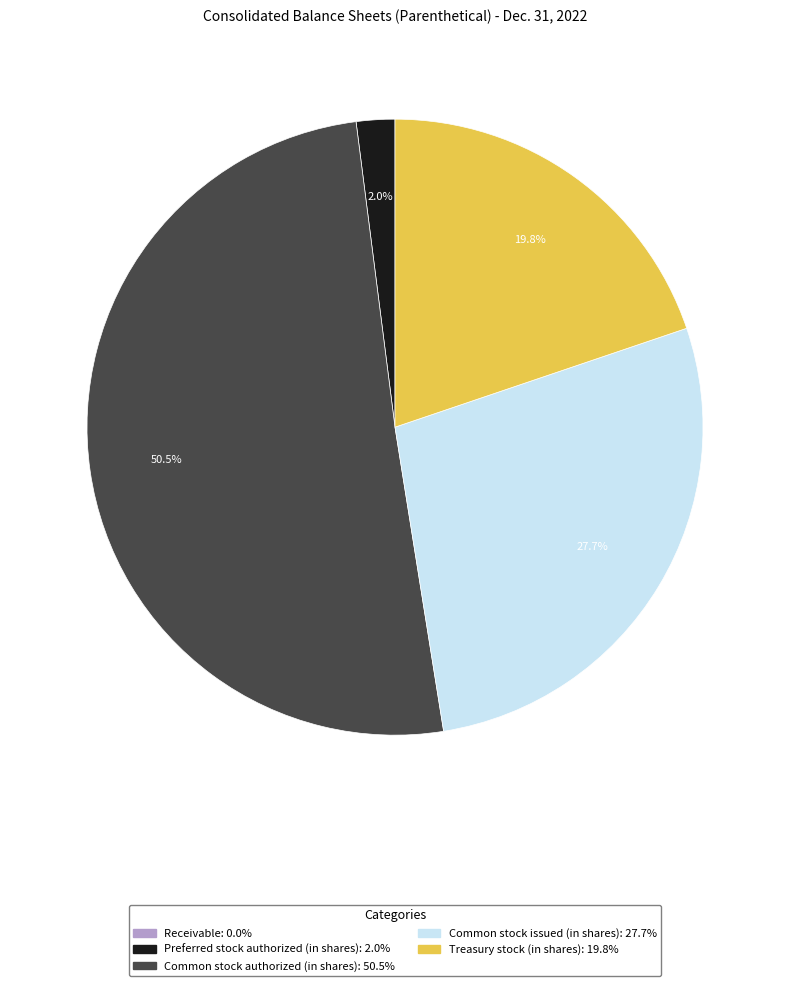

Which slice is the largest?

Common stock authorized (in shares)